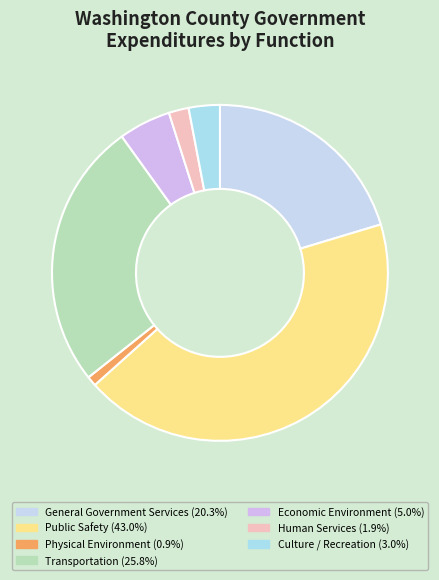

How many segments does this pie chart have?

7